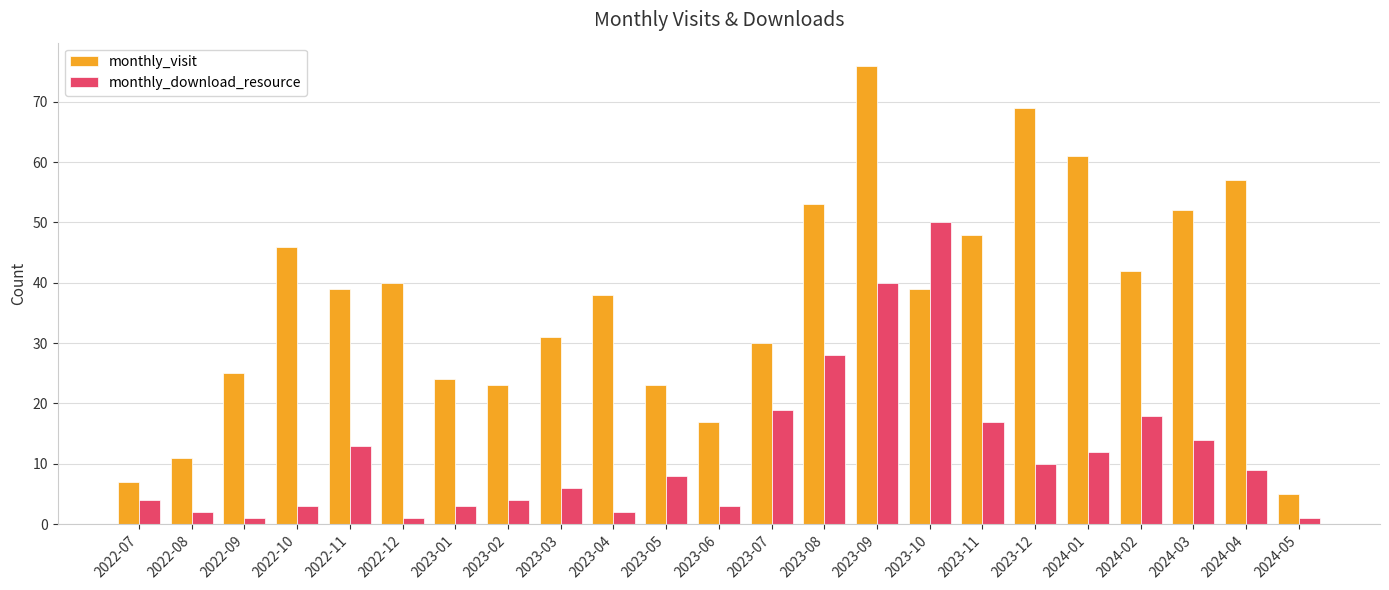

What is the label of the 10th bar from the left?

2023-04